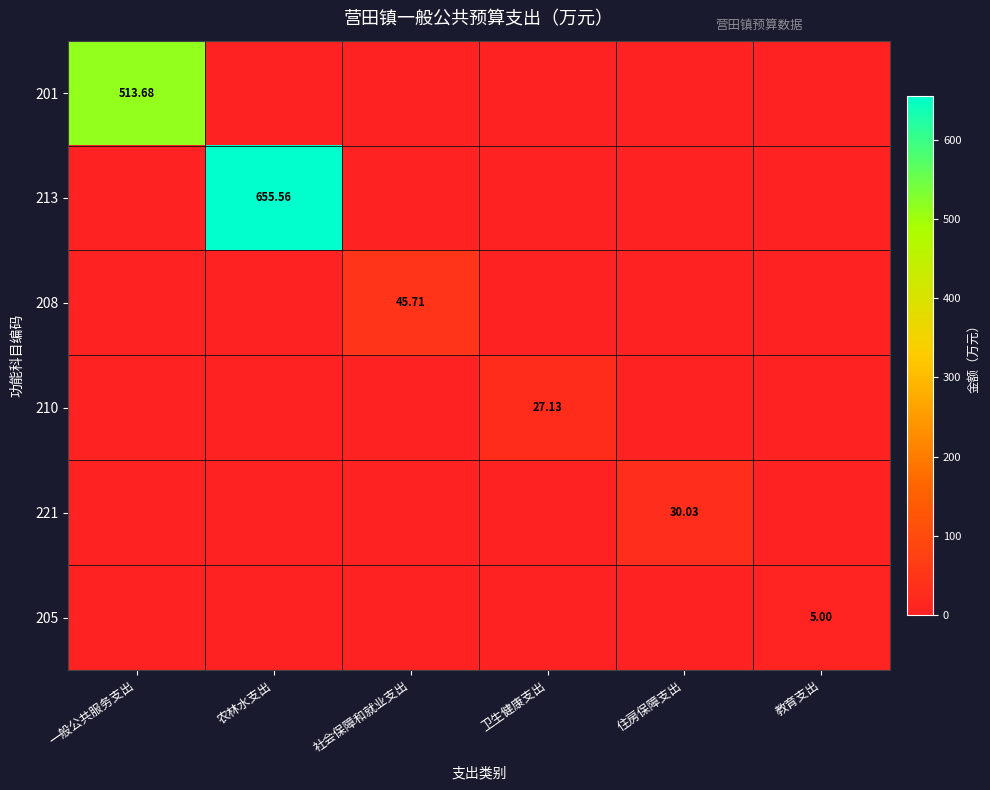

How many distinct data groups are displayed?

6